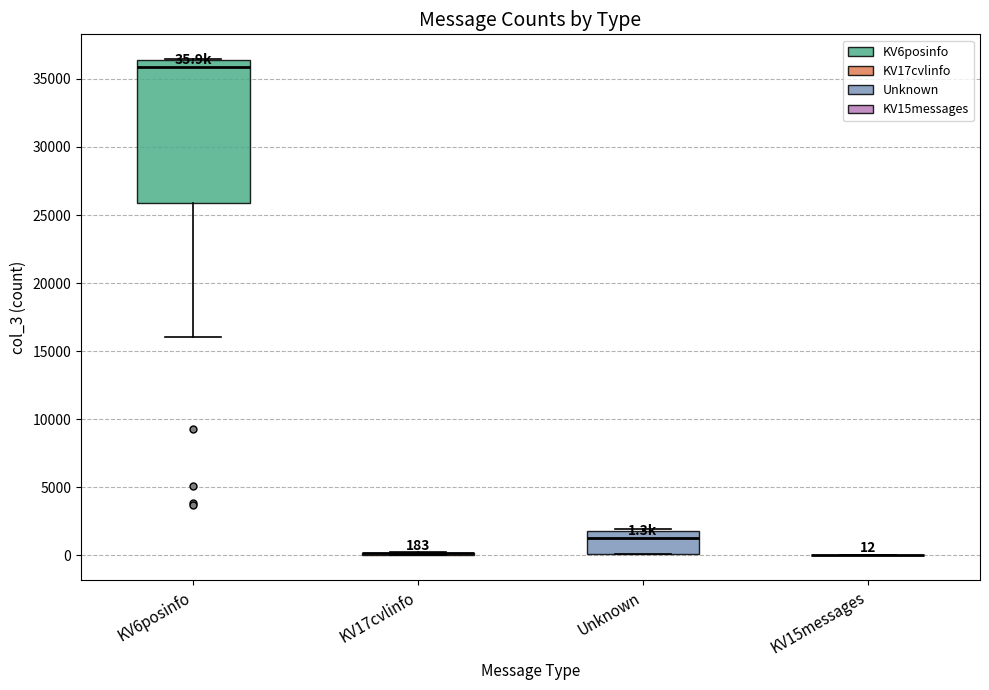

Which box is the tallest, from its lower edge to its upper edge?

KV6posinfo